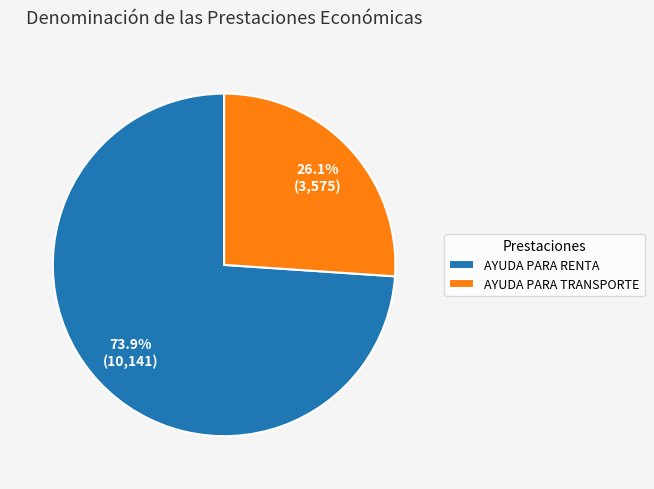

Which has a higher value, AYUDA PARA RENTA or AYUDA PARA TRANSPORTE?

AYUDA PARA RENTA